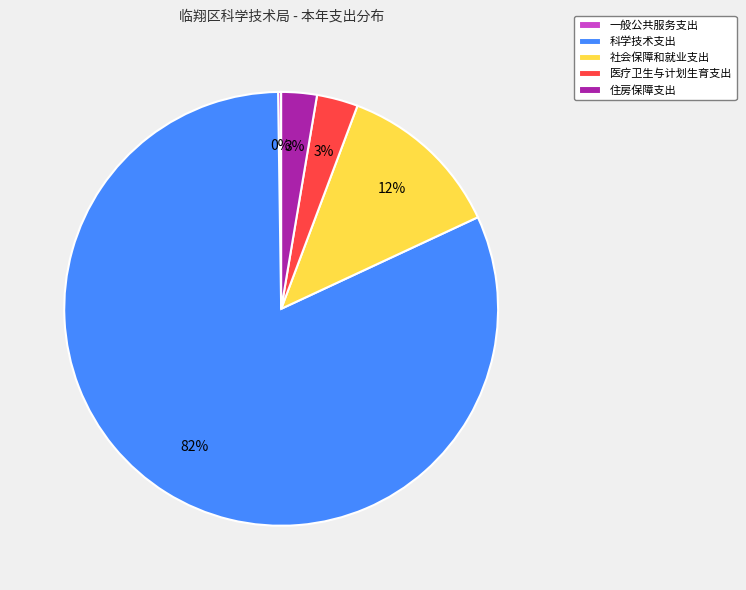

True or false: 科学技术支出 accounts for 82% of the total.

True